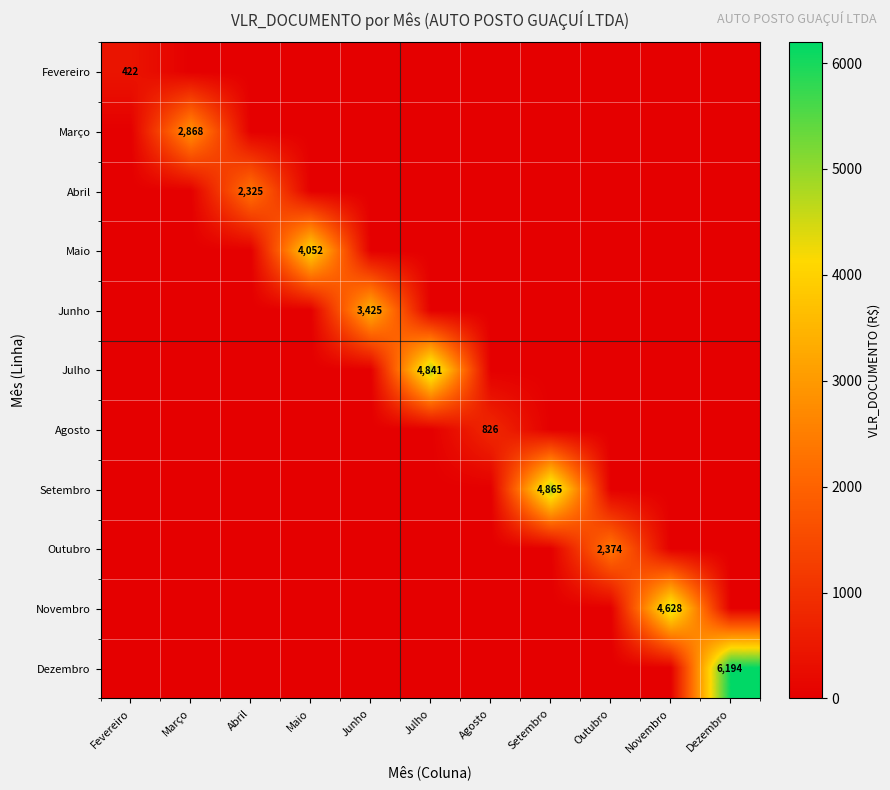

What is the spread (max minus min) of values at Julho?

4840.9